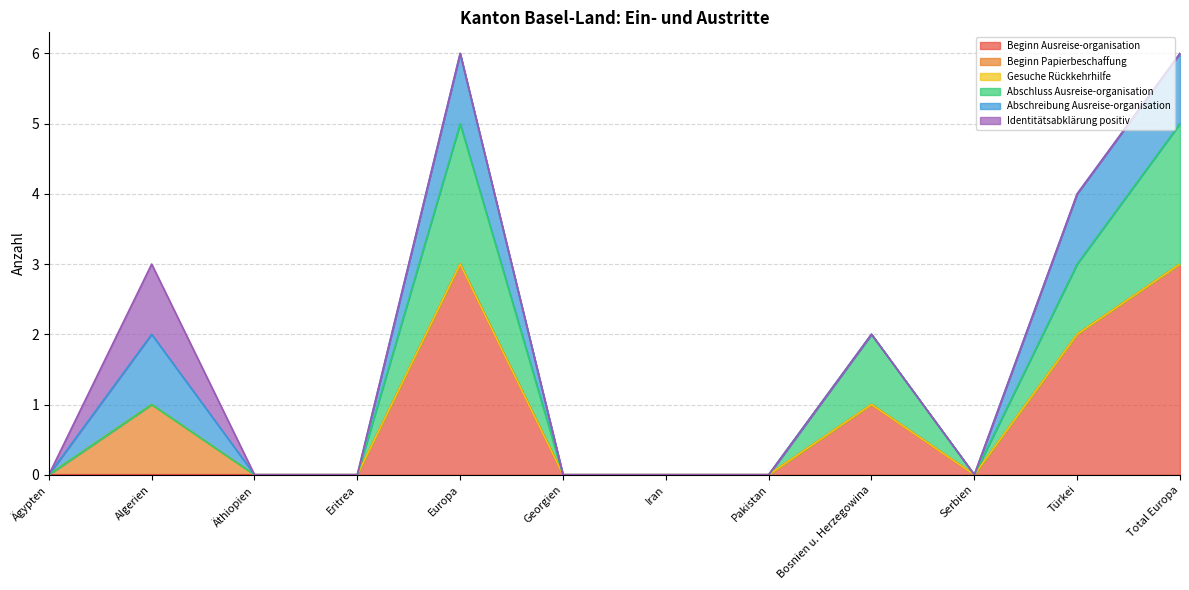

True or false: Abschreibung Ausreise-organisation and Gesuche Rückkehrhilfe intersect in this chart.

False